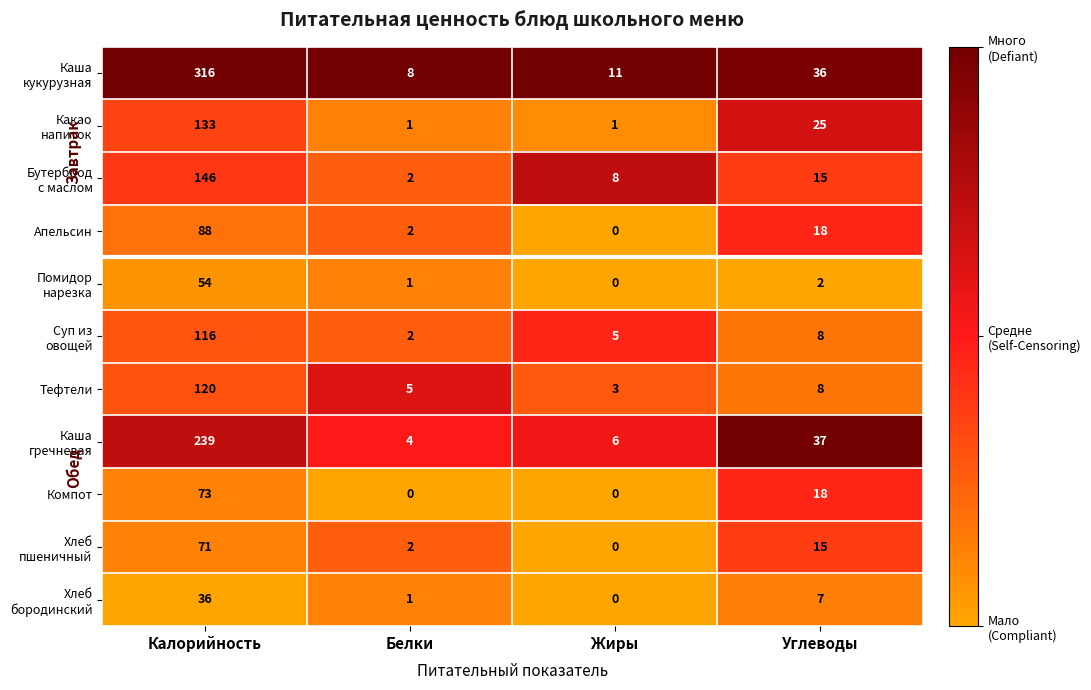

What is the spread (max minus min) of values at Белки?

8